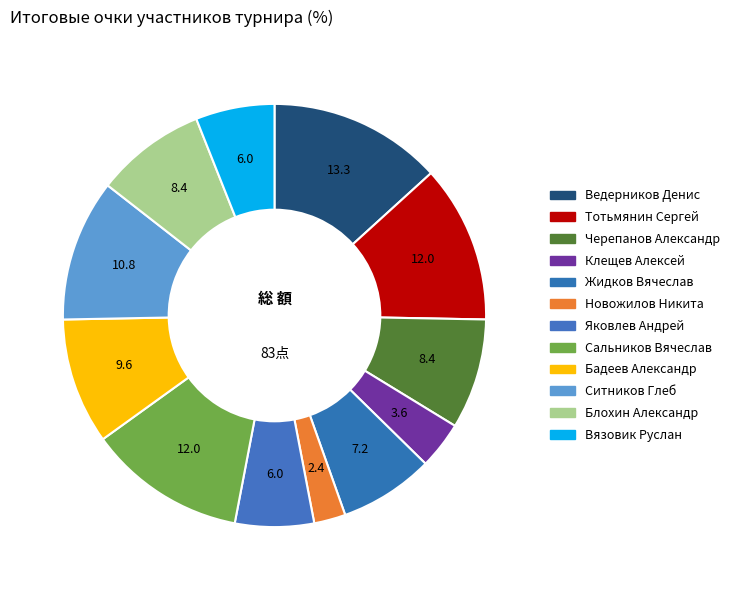

How many slices are in this pie chart?

12